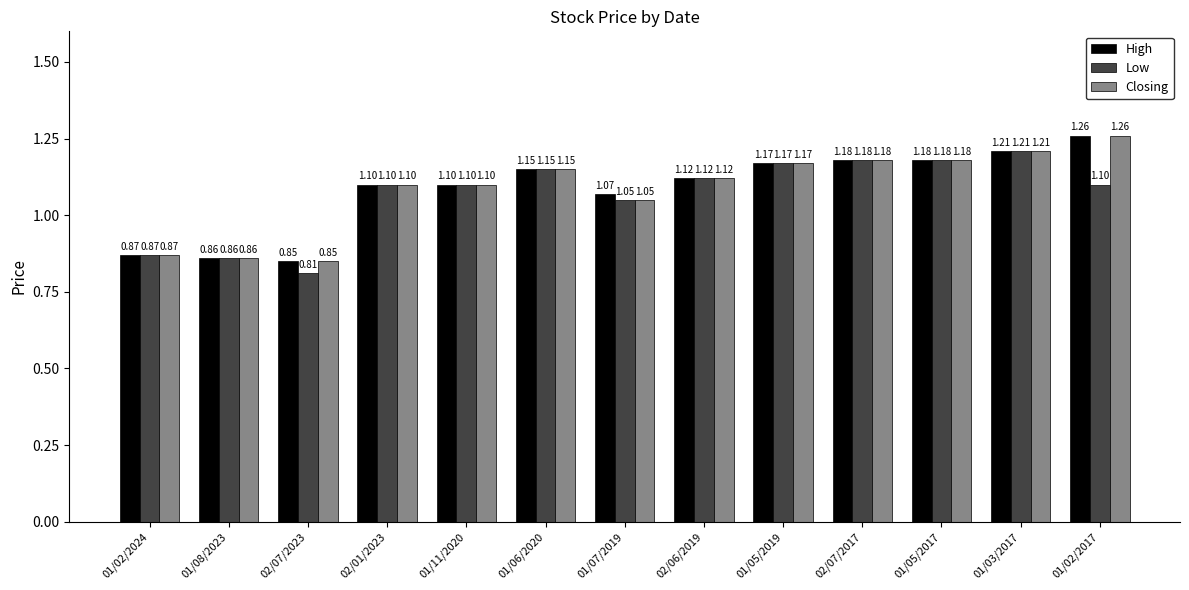

Where is Low nearest to the value 1?

01/07/2019